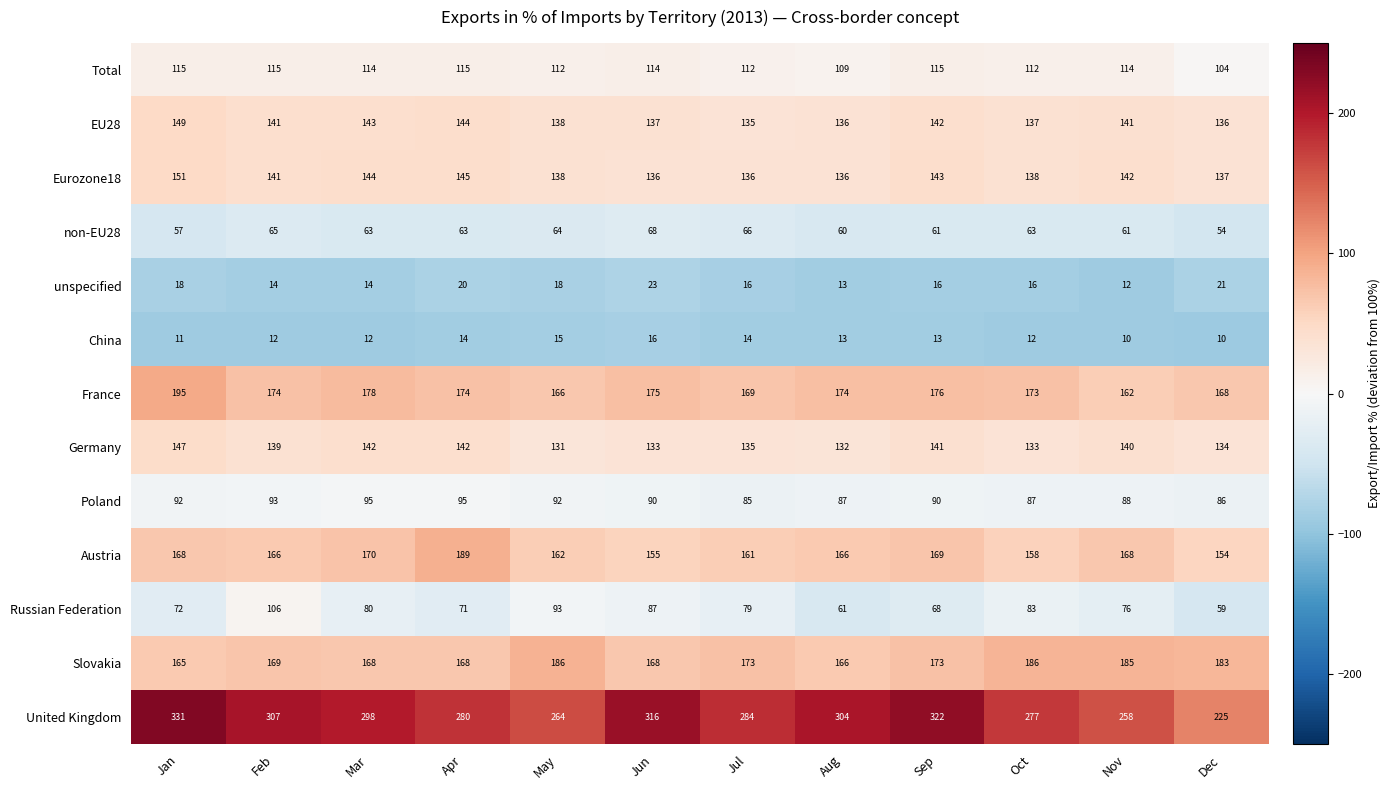

What is the average value of the United Kingdom series?

289